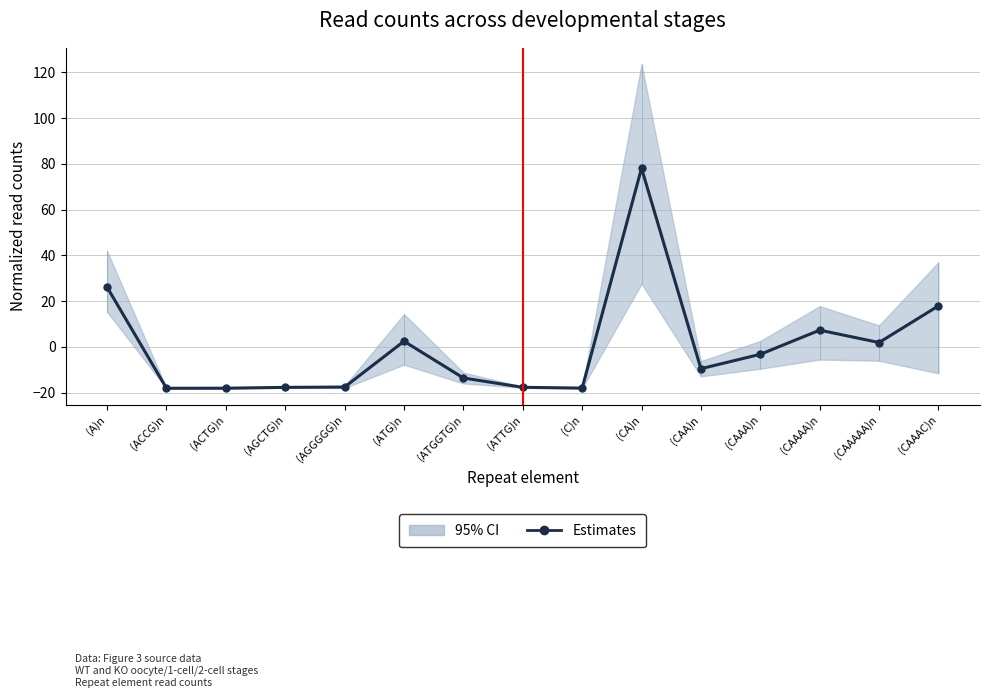

True or false: the data shows -9.6 at (CAA)n.

True